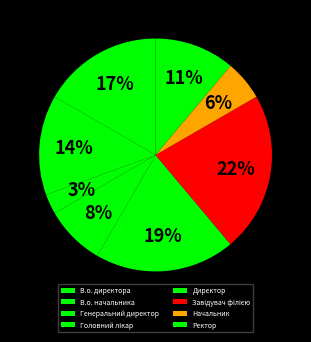

Which slice is the largest?

Завідувач філією